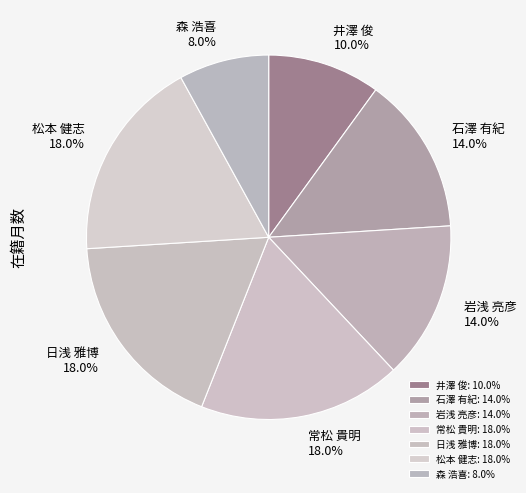

Is there a majority slice in this chart?

No